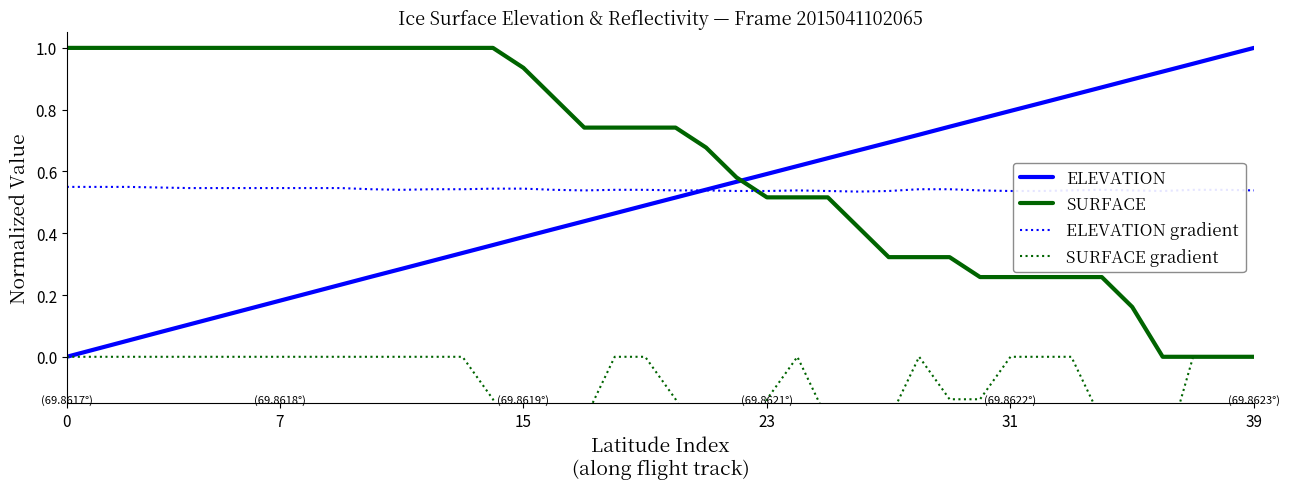

True or false: SURFACE has a value of 1.0 at 0.

True